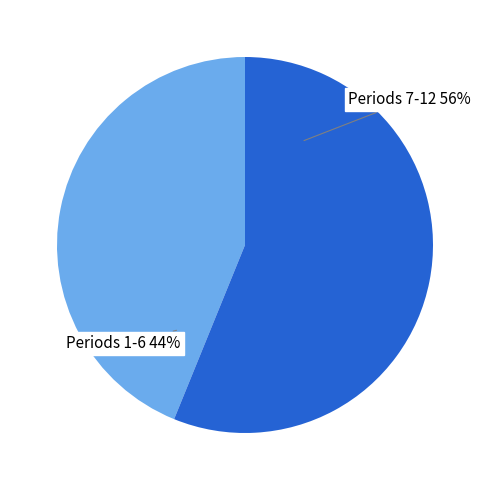

Does any single category account for the majority?

Yes